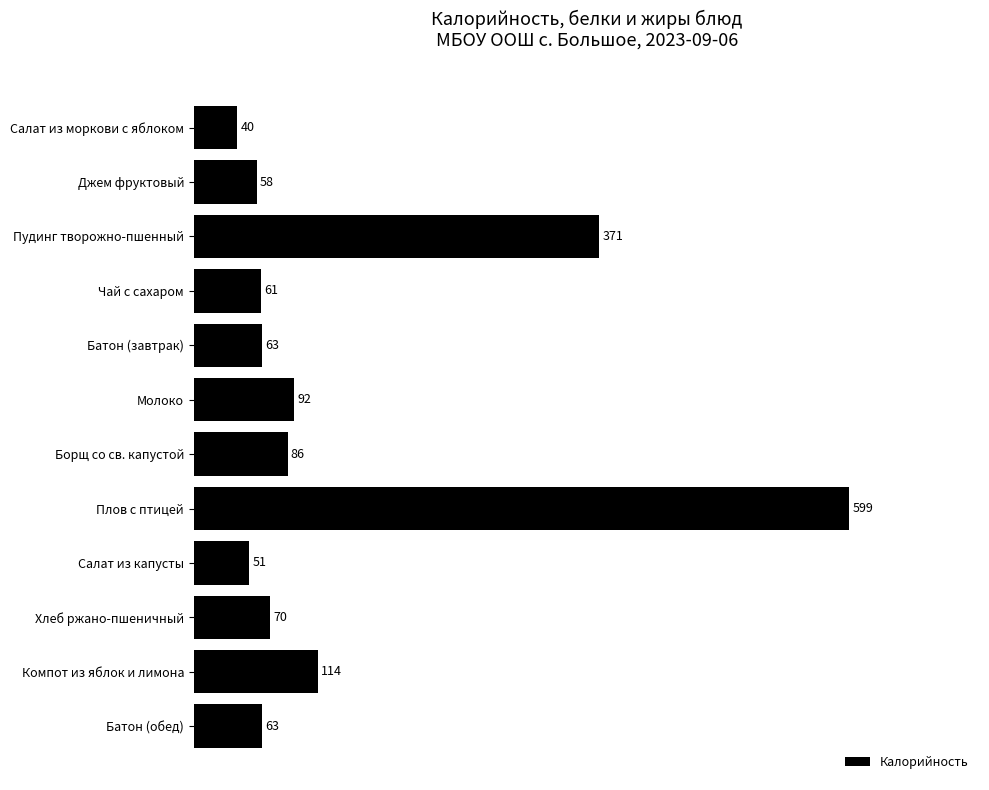

What is the difference between the second highest and minimum values?

330.9